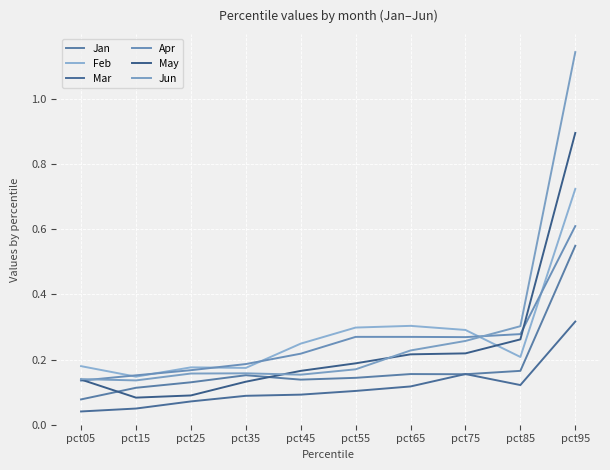

Which series has the widest spread of values?

Jun